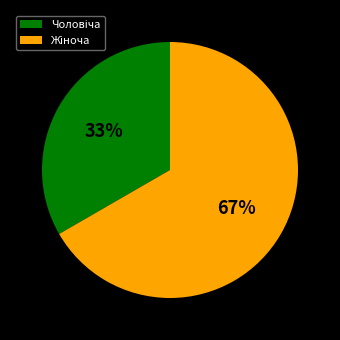

Is there a majority slice in this chart?

Yes